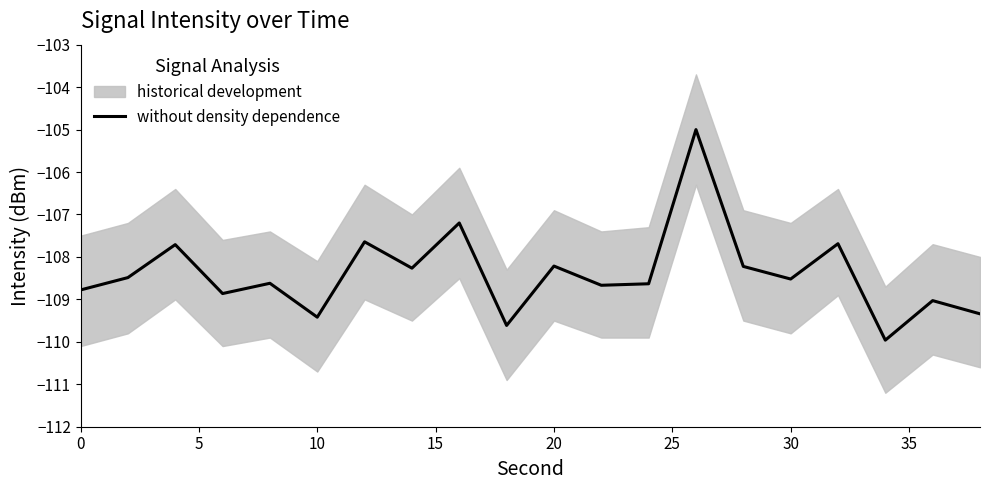

What is the difference between the maximum and second lowest values?

4.6